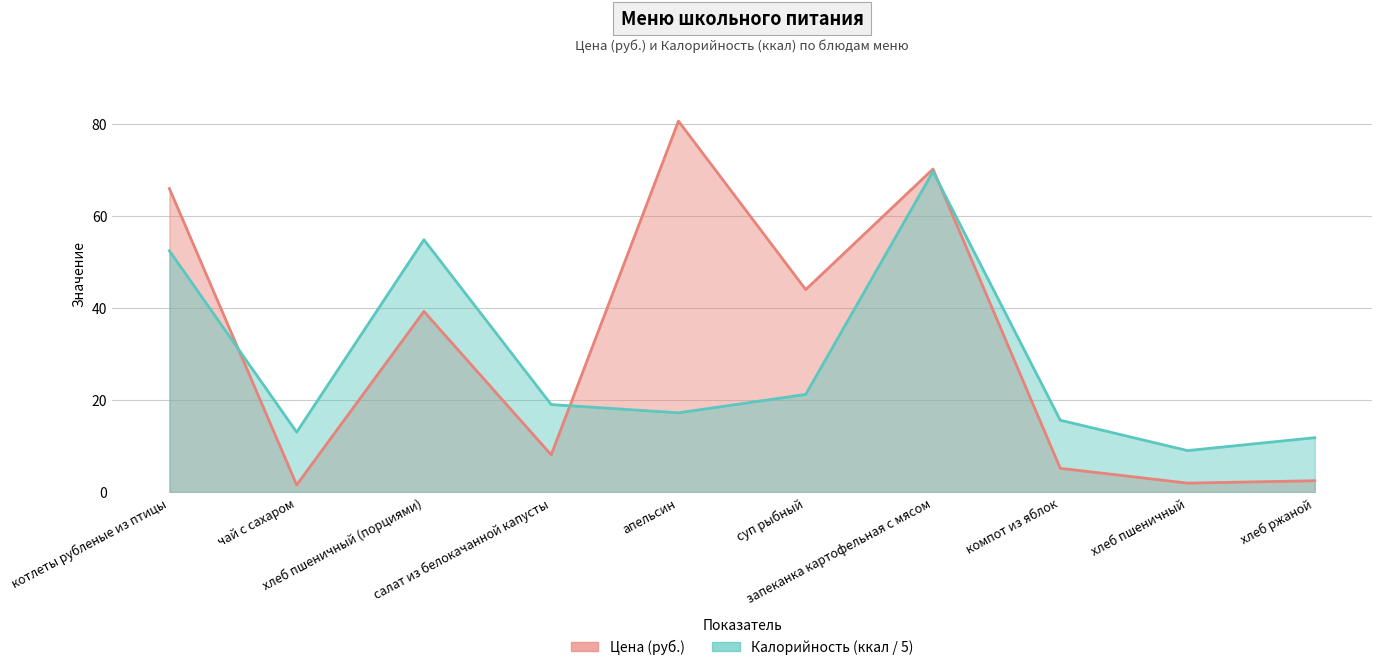

What is the total value across all series at запеканка картофельная с мясом?

139.8